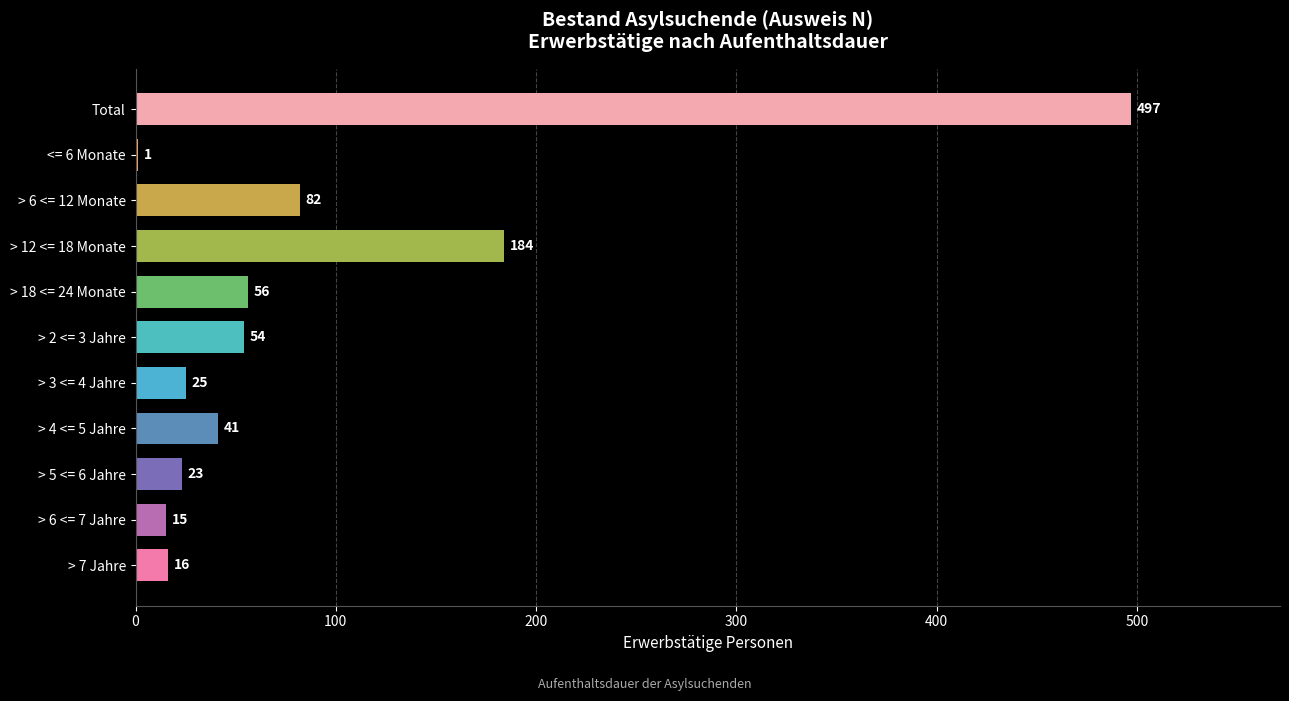

Between > 2 <= 3 Jahre and > 3 <= 4 Jahre, which is larger?

> 2 <= 3 Jahre